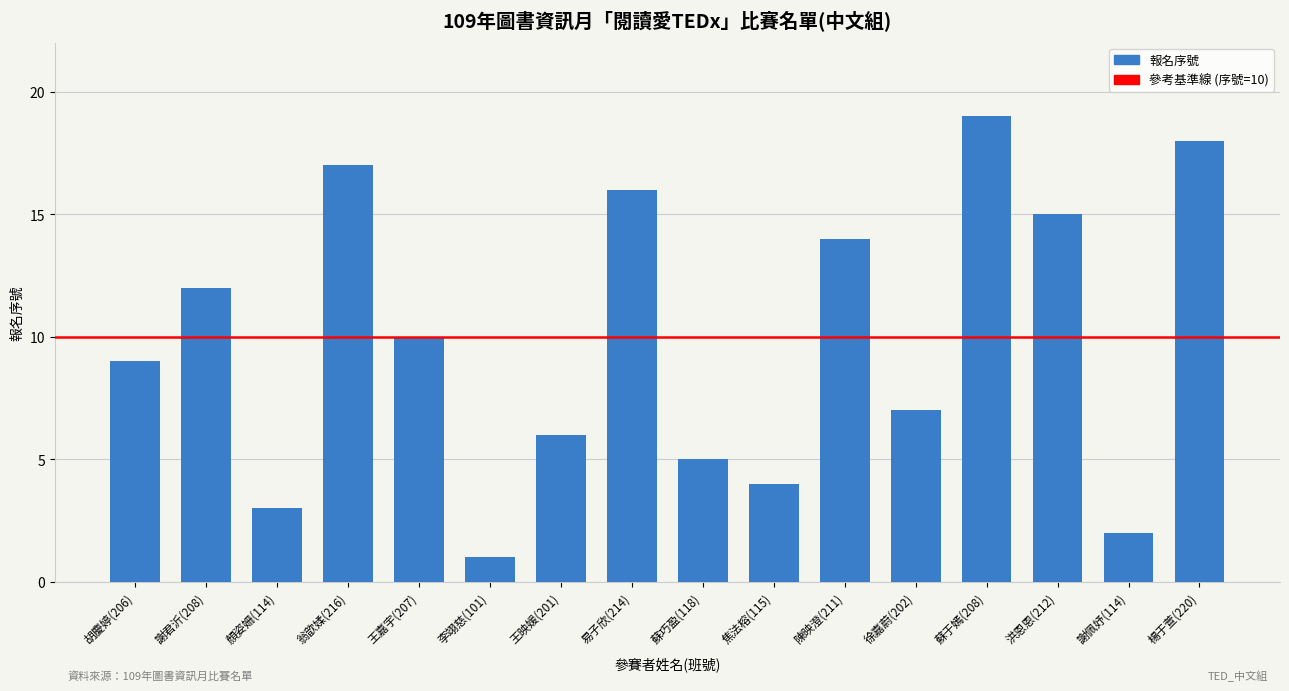

Rank the categories by value from highest to lowest.

蘇于嫣(208), 楊于萱(220), 翁歆媃(216), 易子欣(214), 洪恩恩(212), 陳映澄(211), 謝君沂(208), 王嘉宇(207), 胡慶婷(206), 徐嘉蔚(202), 王映媛(201), 蘇巧盈(118), 焦法榕(115), 顏姿姍(114), 謝佩妤(114), 李翊慈(101)